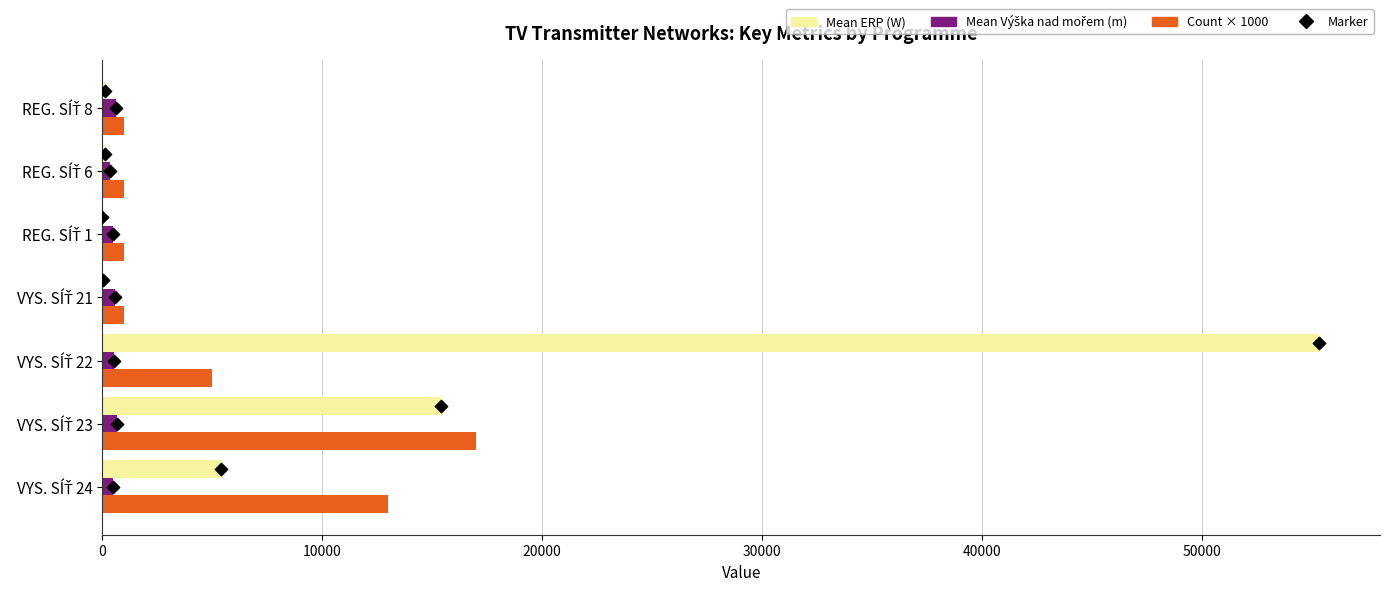

Which series contains the lowest Y value?

Mean ERP (W)